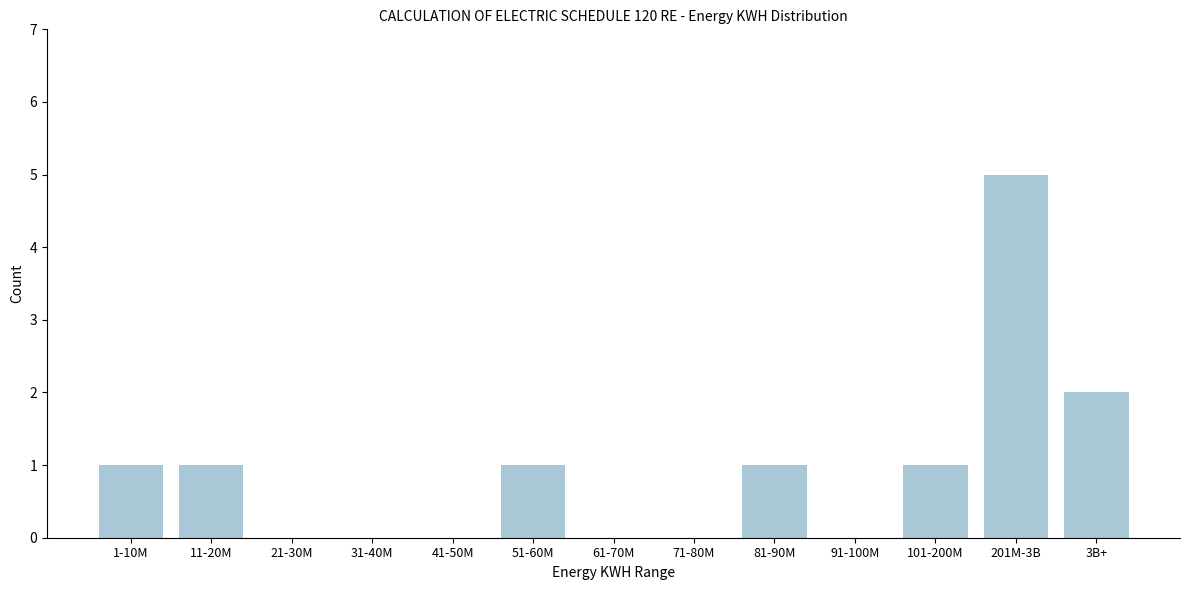

What is the sum of all values?

12